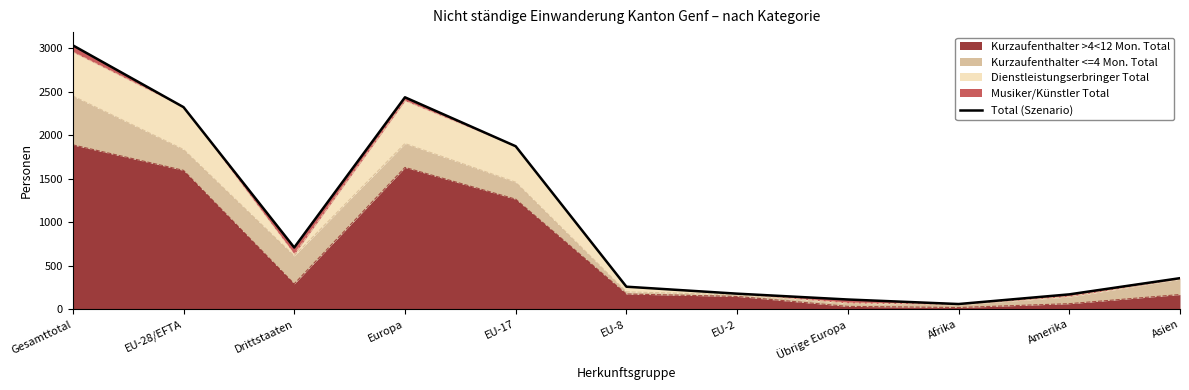

What is the value of the 3rd point from the left?

710